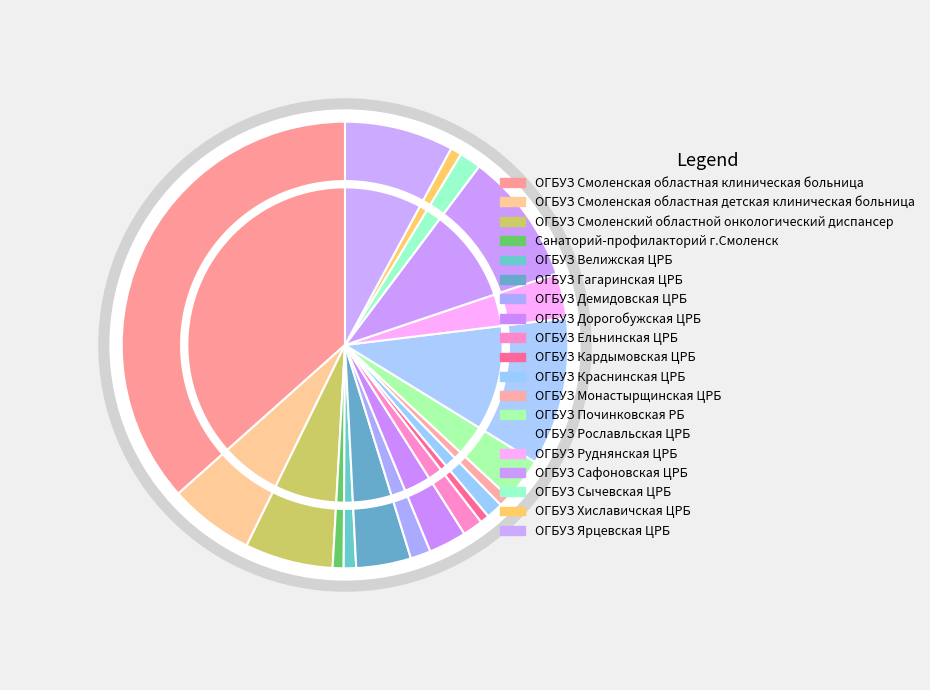

Which category has the biggest portion of the pie?

ОГБУЗ Смоленская областная клиническая больница